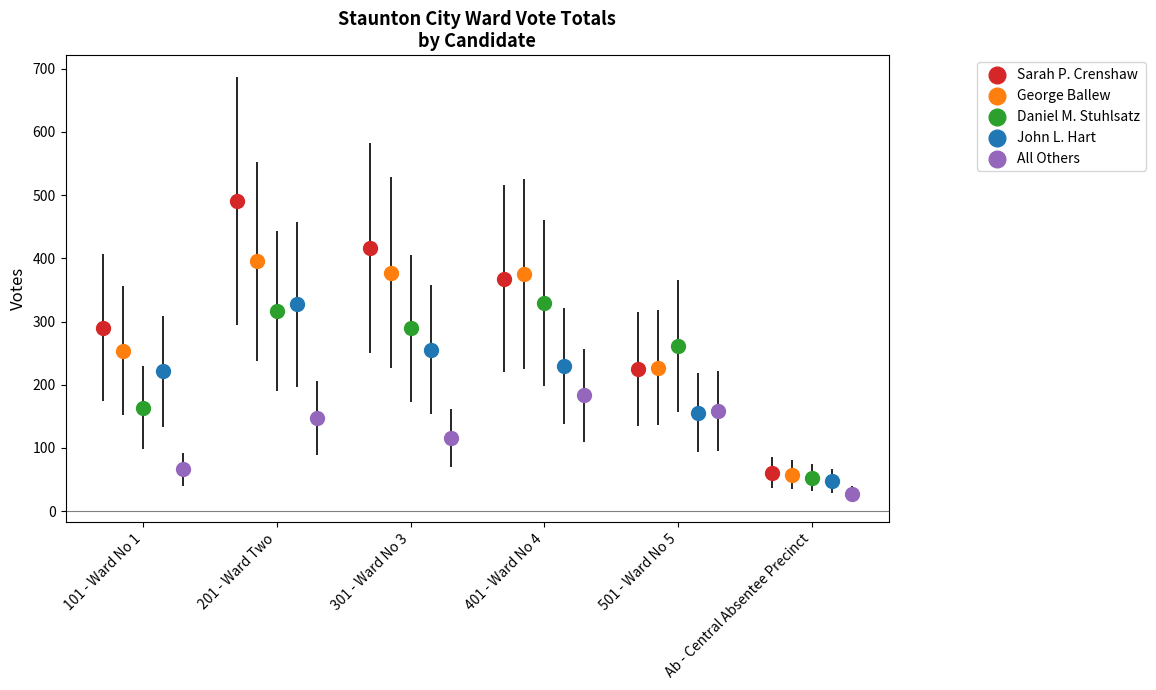

Which series reaches the minimum Y coordinate?

All Others